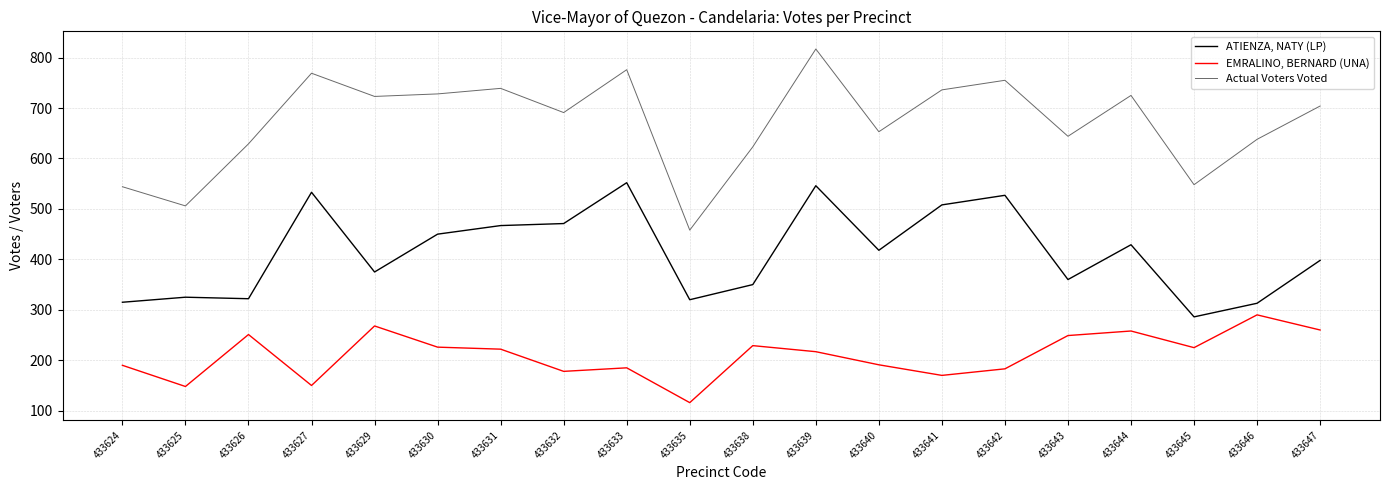

What value does the Actual Voters Voted series have at 433638, to the nearest 5?

625